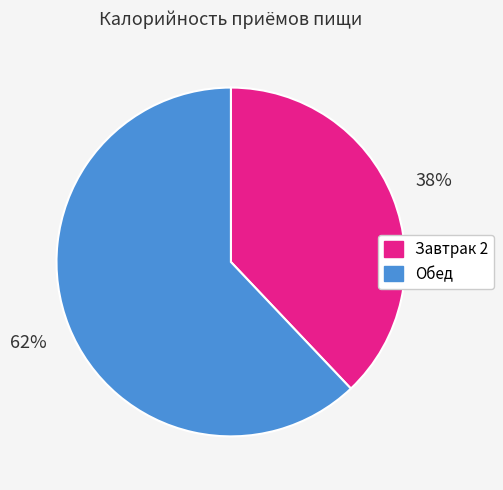

Do Завтрак 2 and Обед together represent more than half of the pie?

Yes